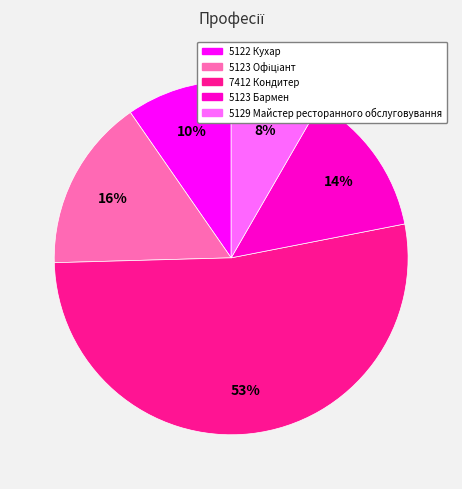

Is it true that 5122 Кухар is 10% of the pie?

True